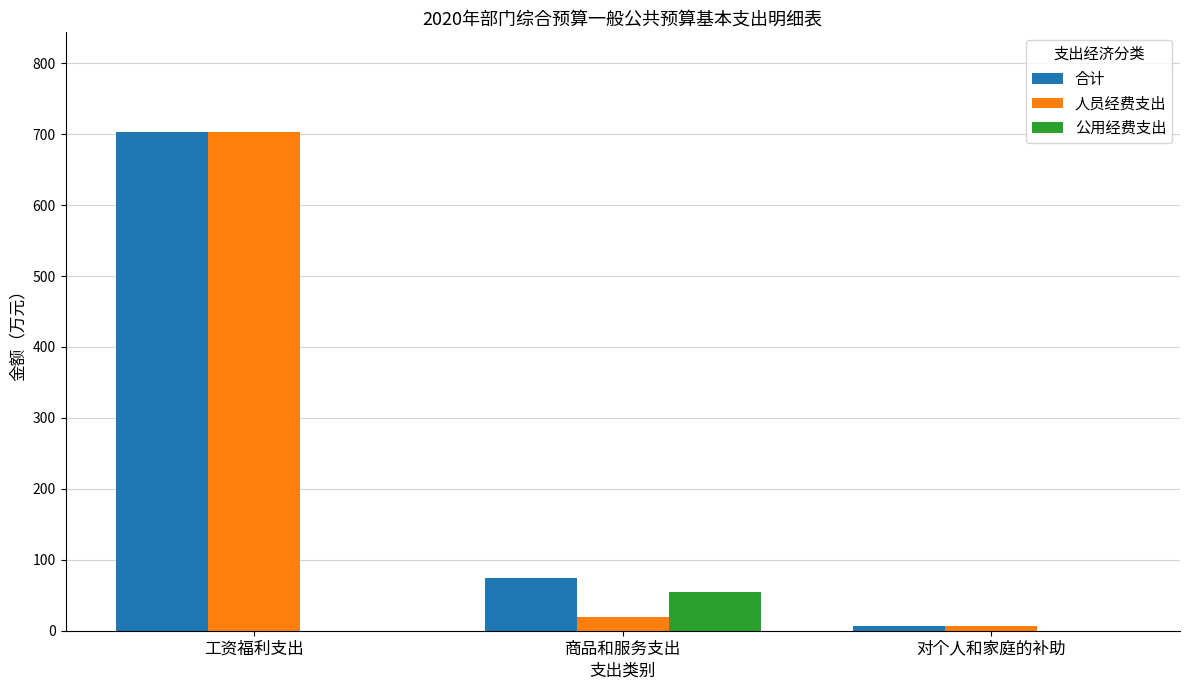

Count the number of categories in the chart.

3